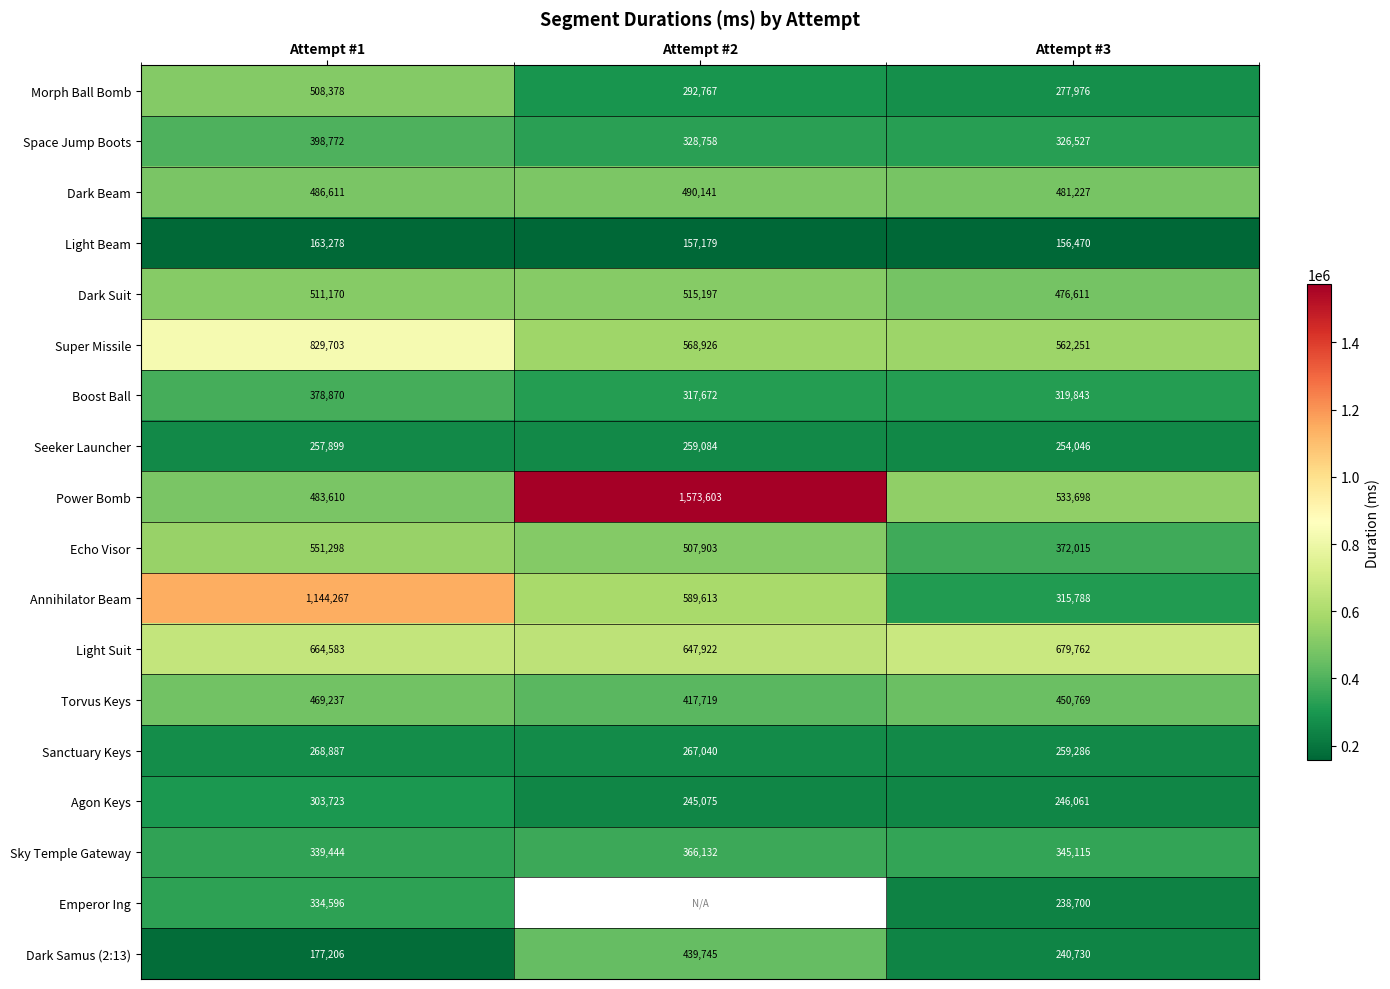

What is the spread (max minus min) of values at Attempt #3?

523292